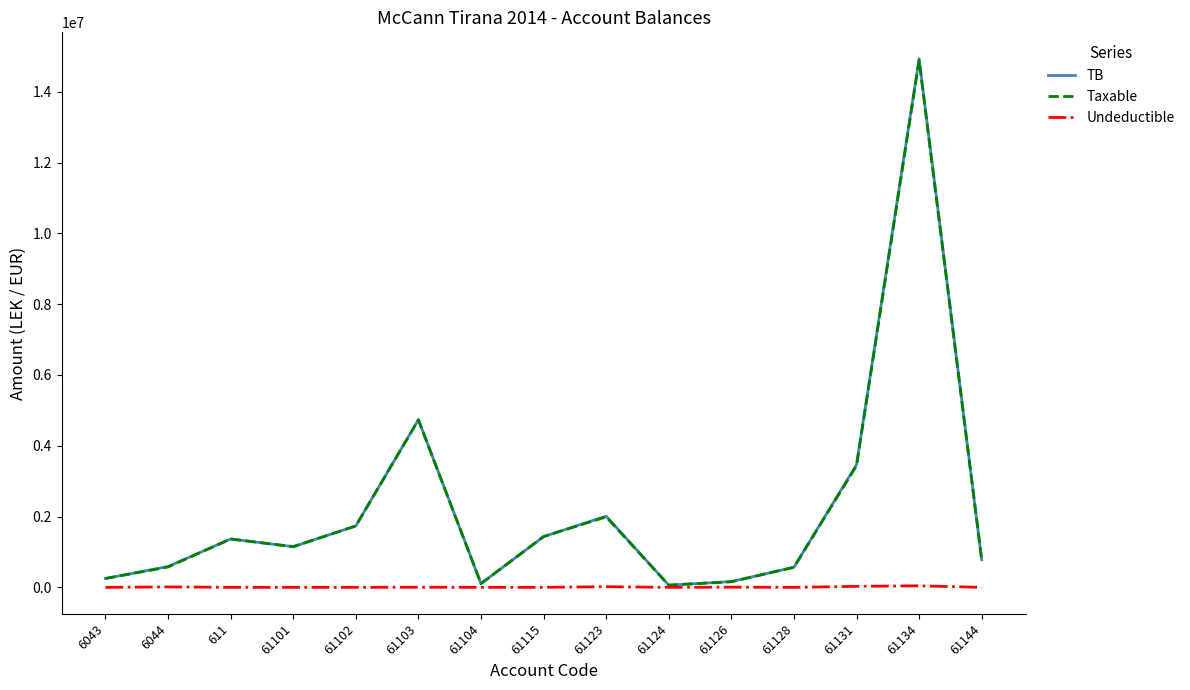

Which series has the widest spread of values?

TB